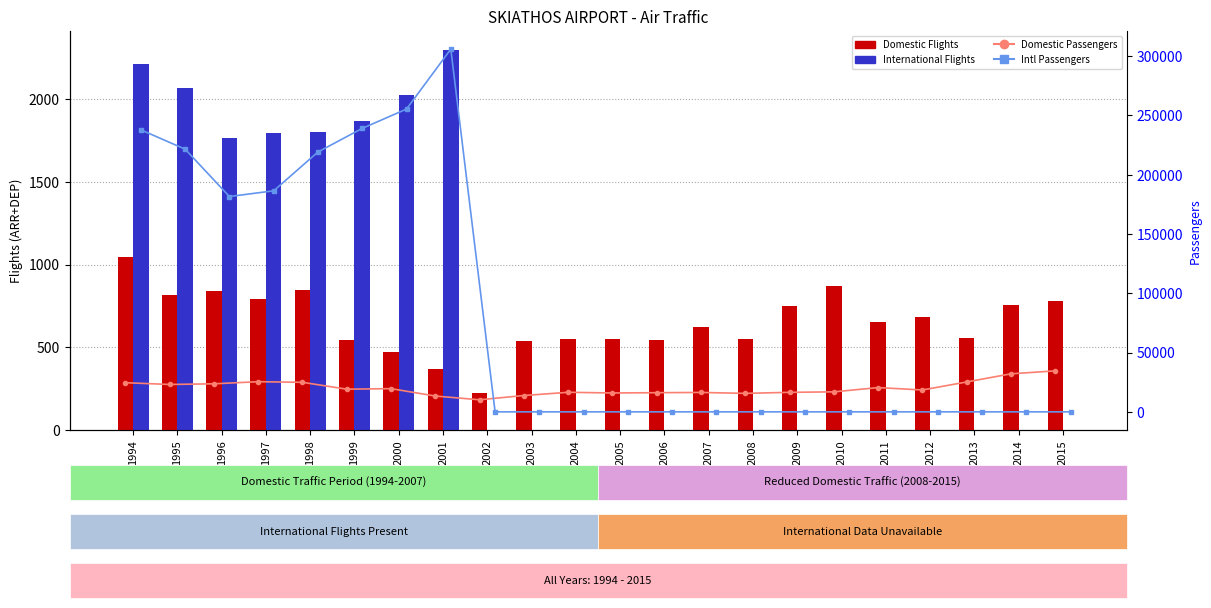

What is the difference between the second highest and second lowest values in the Domestic Passengers series?

18754